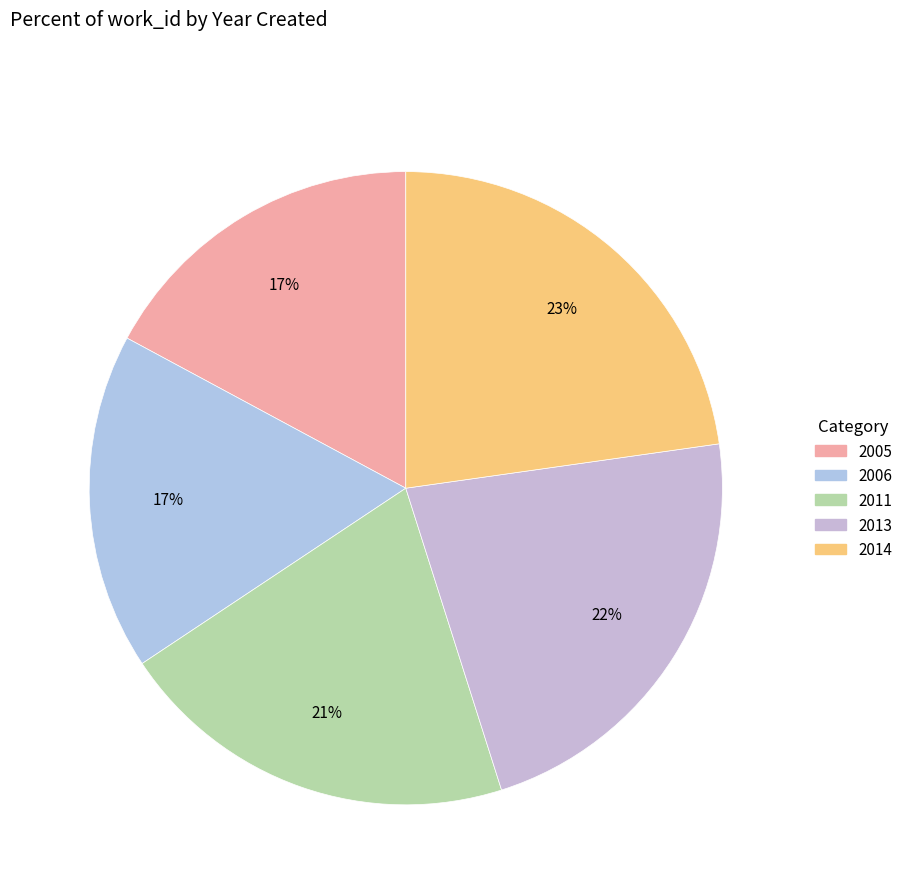

How many slices are in this pie chart?

5